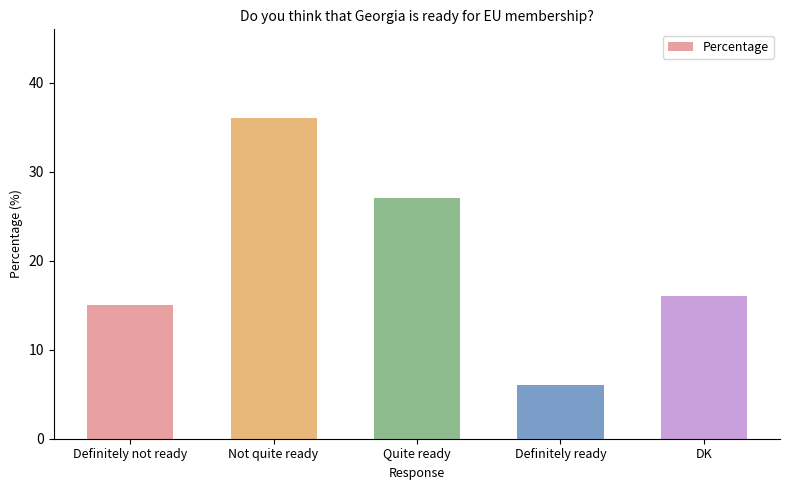

True or false: the data shows 26 at DK.

False